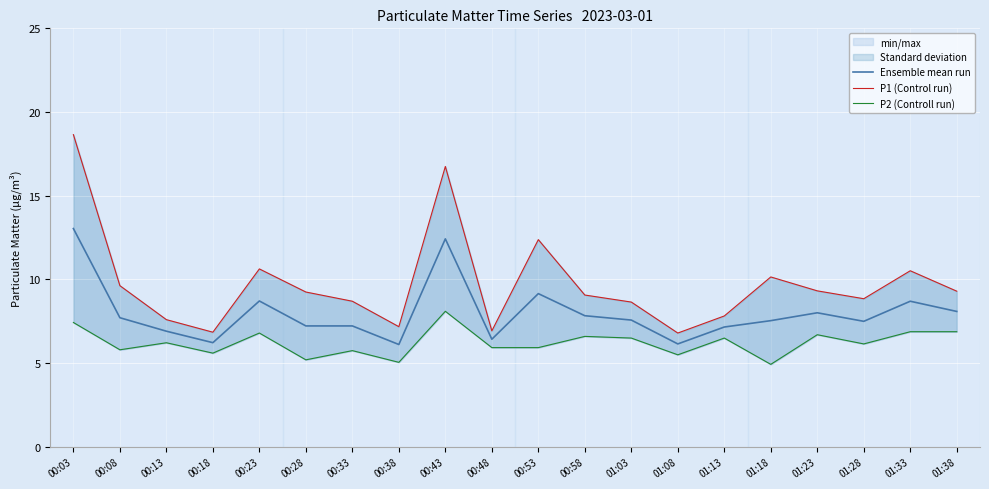

Where is P2 (Controll run) nearest to the value 6?

00:48